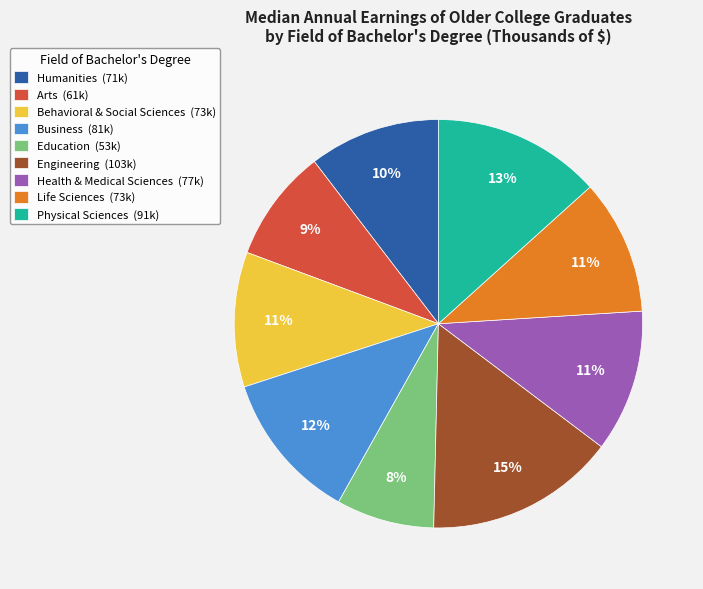

Count the number of slices in the pie.

9